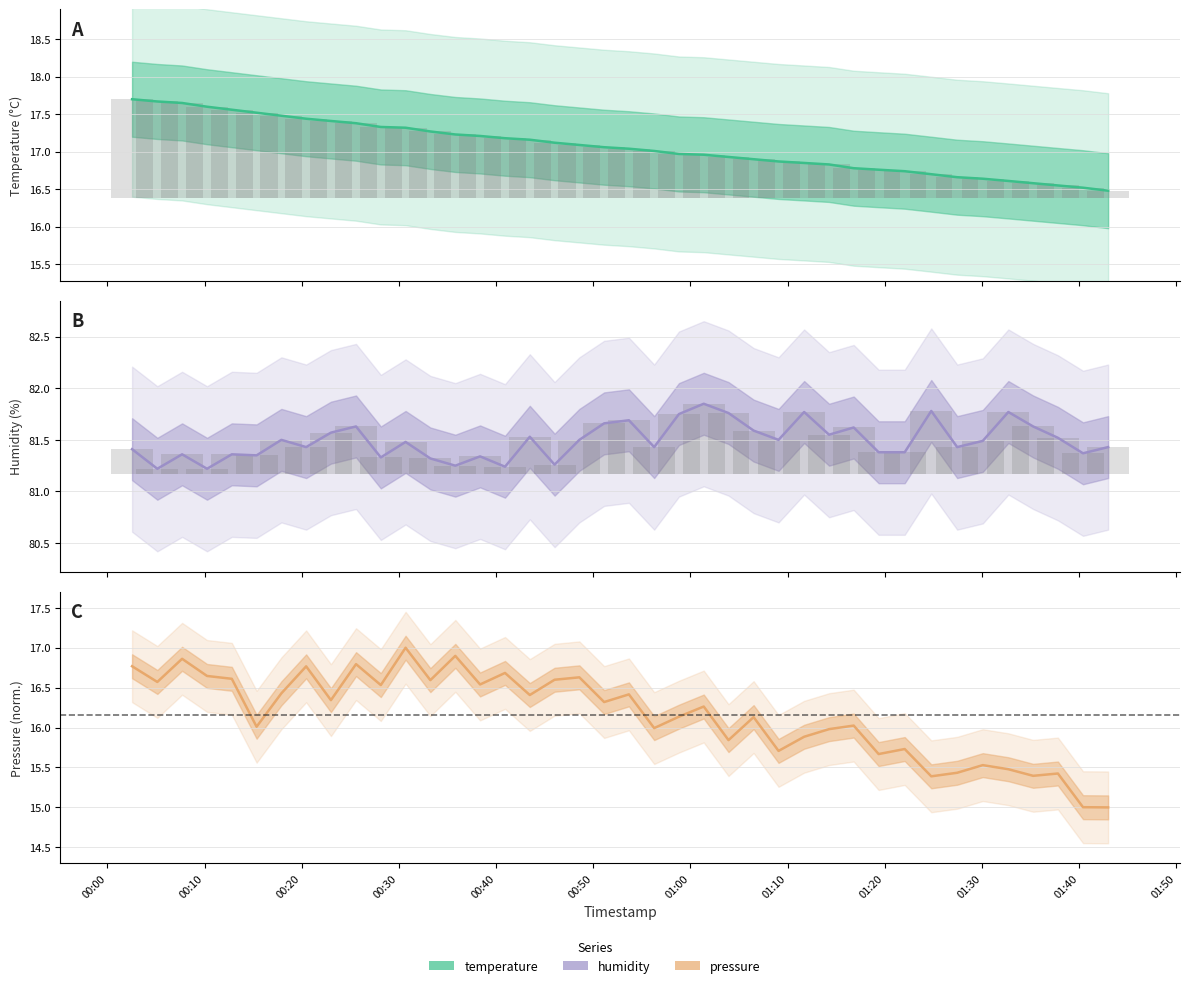

Reading left to right, transcribe all the data shown in this chart.

temperature: 17.7	17.7	17.6	17.6	17.6	17.5	17.5	17.4	17.4	17.4	17.3	17.3	17.3	17.2	17.2	17.2	17.2	17.1	17.1	17.1	17.0	17.0	17.0	17.0	16.9	16.9	16.9	16.9	16.8	16.8	16.8	16.7	16.7	16.7	16.6	16.6	16.6	16.6	16.5	16.5
humidity: 81.4	81.2	81.4	81.2	81.4	81.3	81.5	81.4	81.6	81.6	81.3	81.5	81.3	81.2	81.3	81.2	81.5	81.3	81.5	81.7	81.7	81.4	81.8	81.8	81.8	81.6	81.5	81.8	81.5	81.6	81.4	81.4	81.8	81.4	81.5	81.8	81.6	81.5	81.4	81.4
pressure: 16.8	16.6	16.9	16.6	16.6	16.0	16.4	16.8	16.3	16.8	16.5	17.0	16.6	16.9	16.5	16.7	16.4	16.6	16.6	16.3	16.4	16.0	16.1	16.3	15.8	16.1	15.7	15.9	16.0	16.0	15.7	15.7	15.4	15.4	15.5	15.5	15.4	15.4	15.0	15.0